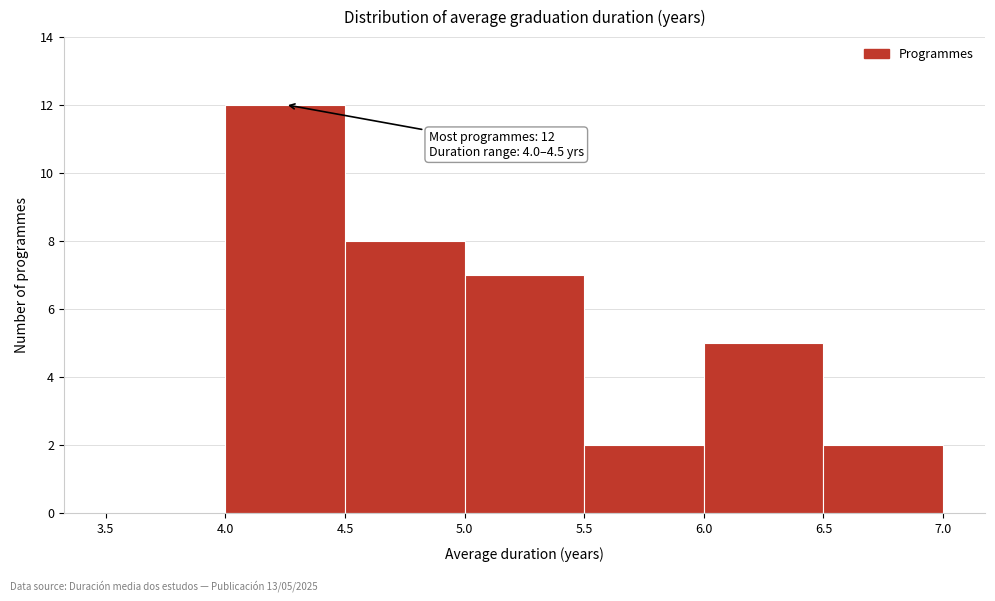

Over which range of the x-axis is the bar tallest?

4.0 to 4.5